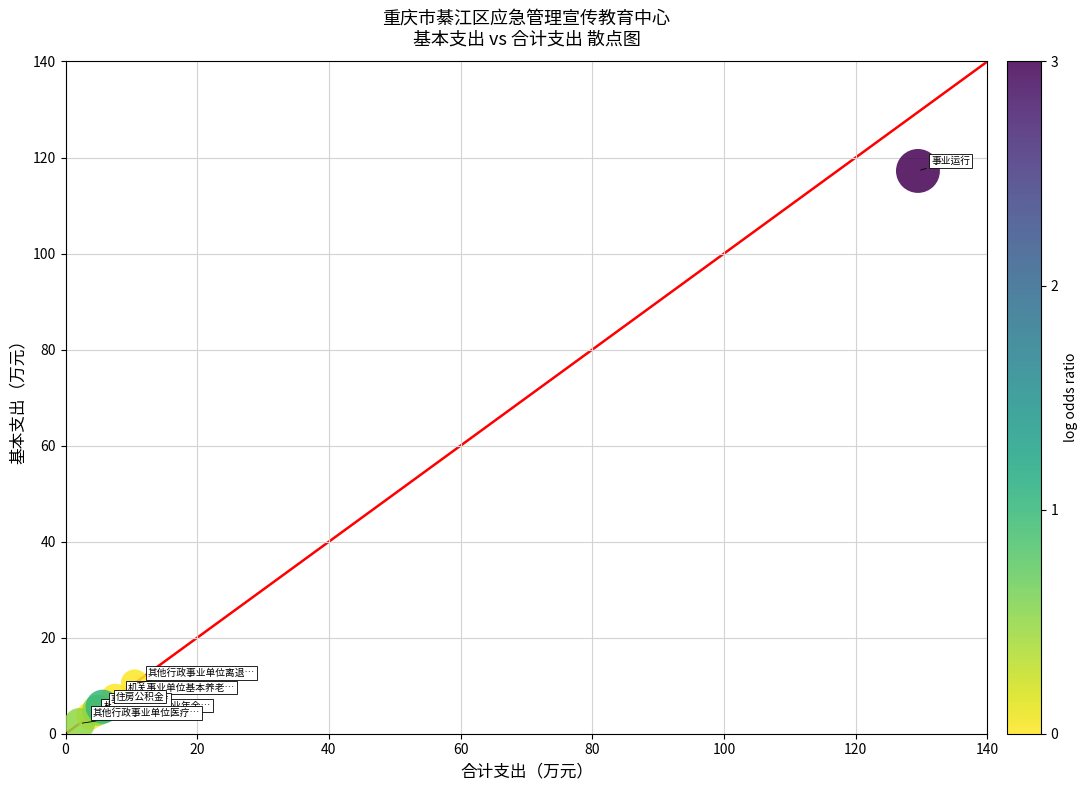

What Y value in the scatter plot is closest to 59?

10.5